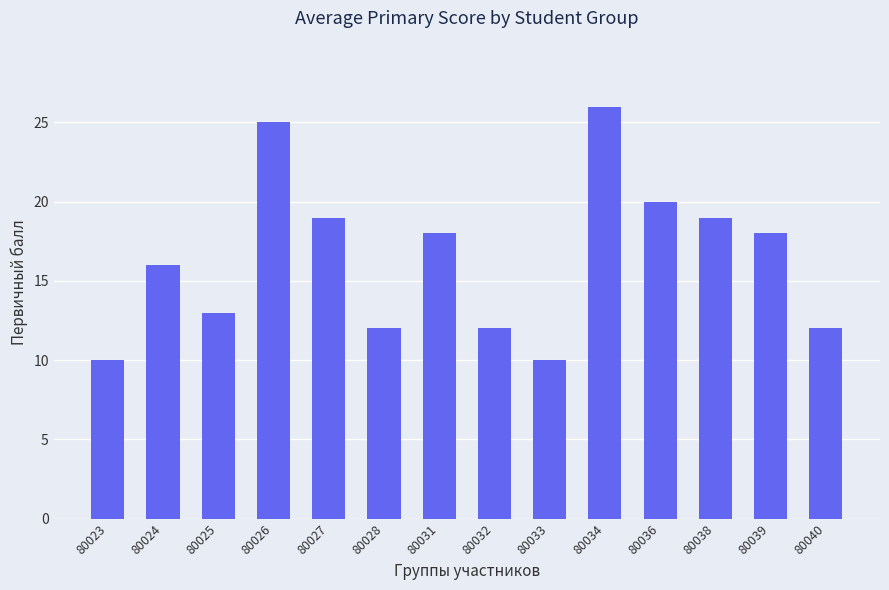

What is the difference between the second highest and minimum values?

15